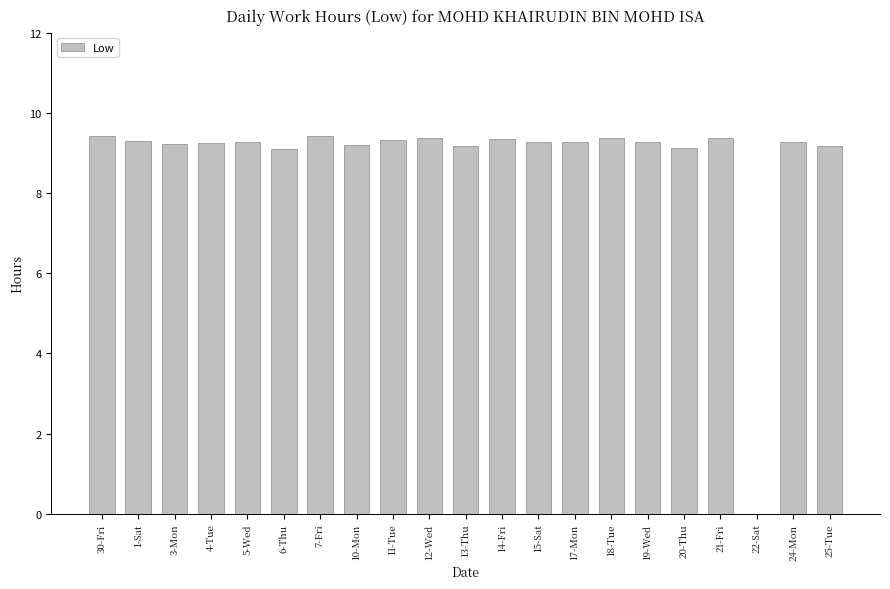

Approximately how many times larger is the value at 6-Thu compared to 17-Mon?

1.0